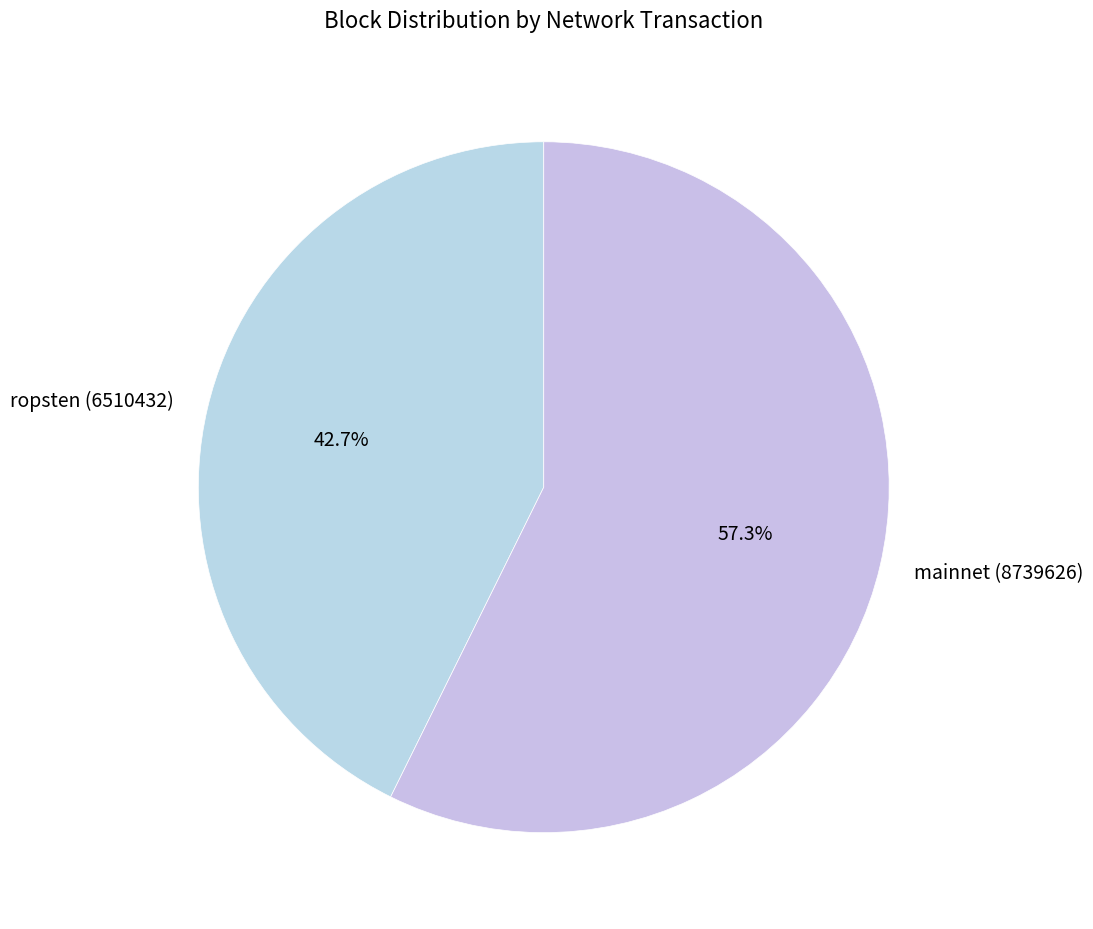

To the nearest percent, what is the average slice percentage?

50%